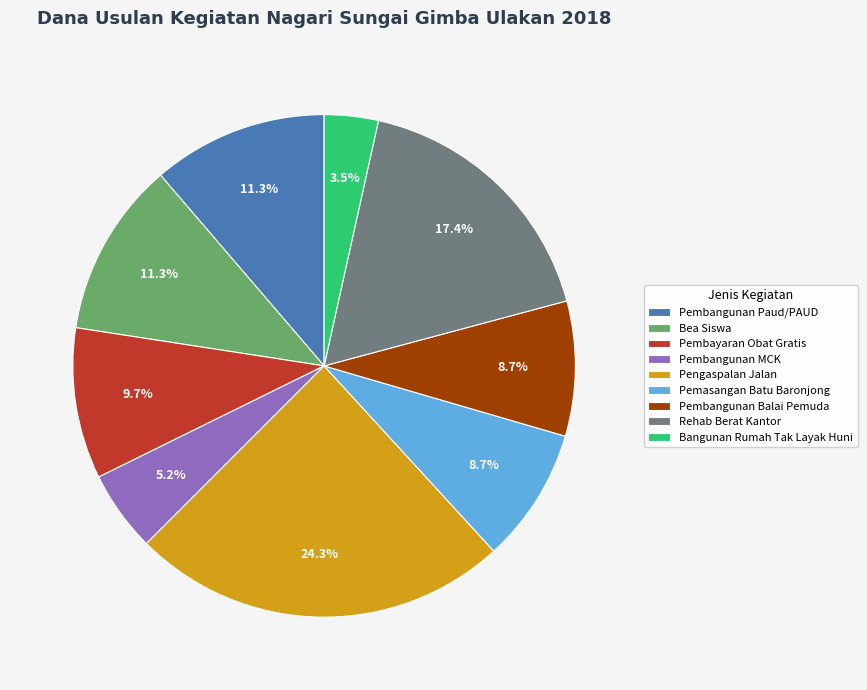

Does any single category account for the majority?

No